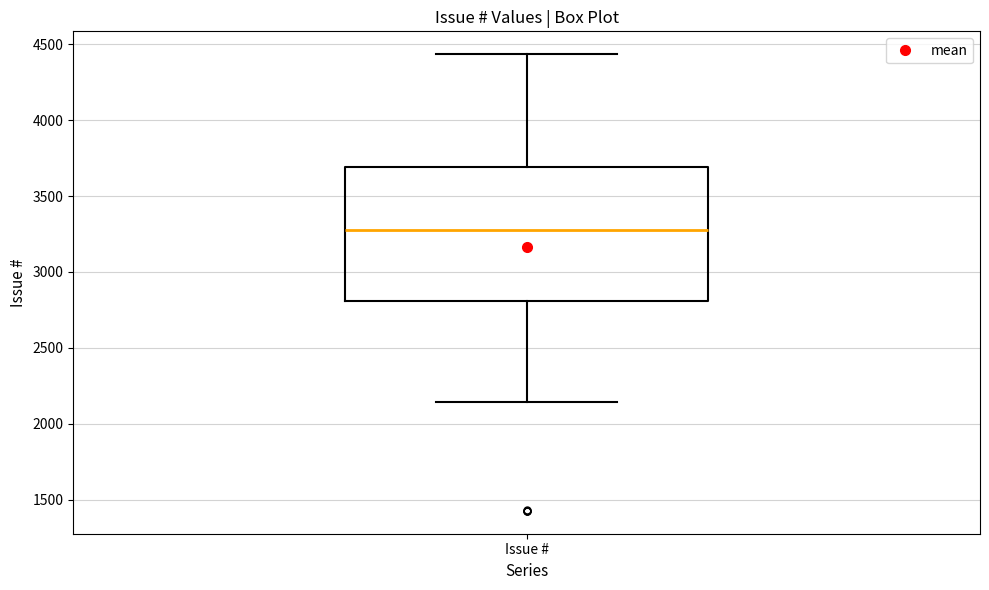

Where is the upper edge of the box for Issue # on the y-axis? The values are not printed on the chart, so give them approximately, as read against the axis.

3700